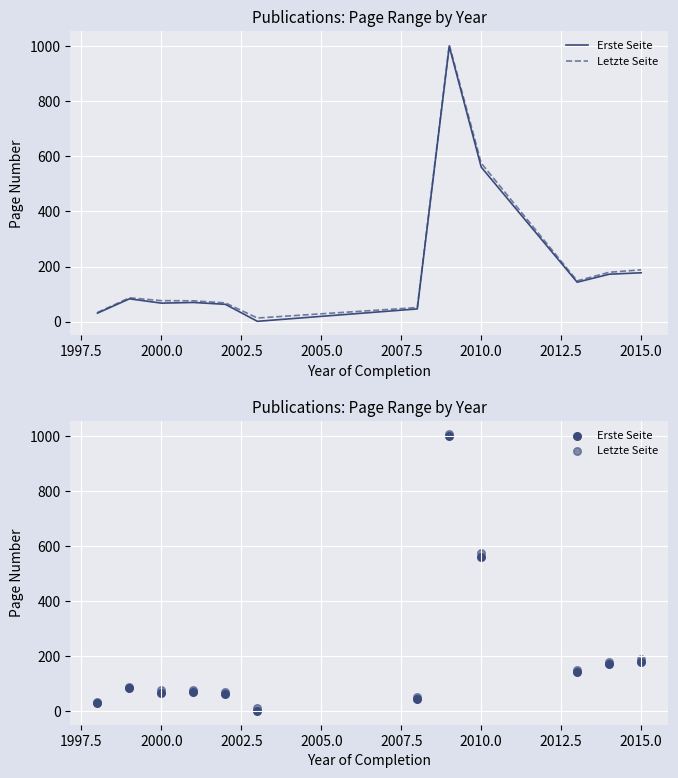

Which series has the largest total across all categories?

Letzte Seite